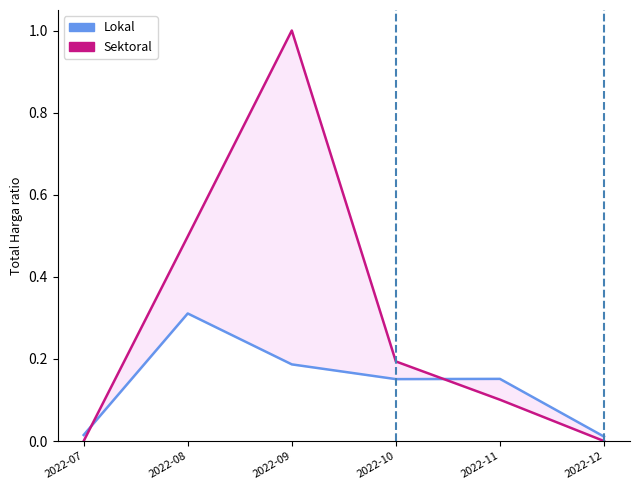

Rank the series by their average value, from highest to lowest.

Sektoral, Lokal